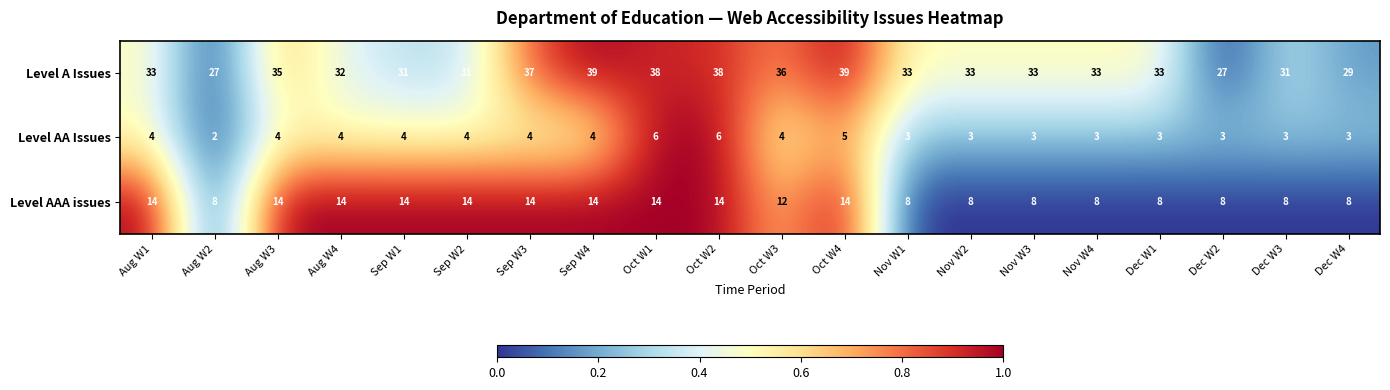

Rank the series at Dec W2 from highest to lowest value.

Level A Issues, Level AAA issues, Level AA Issues